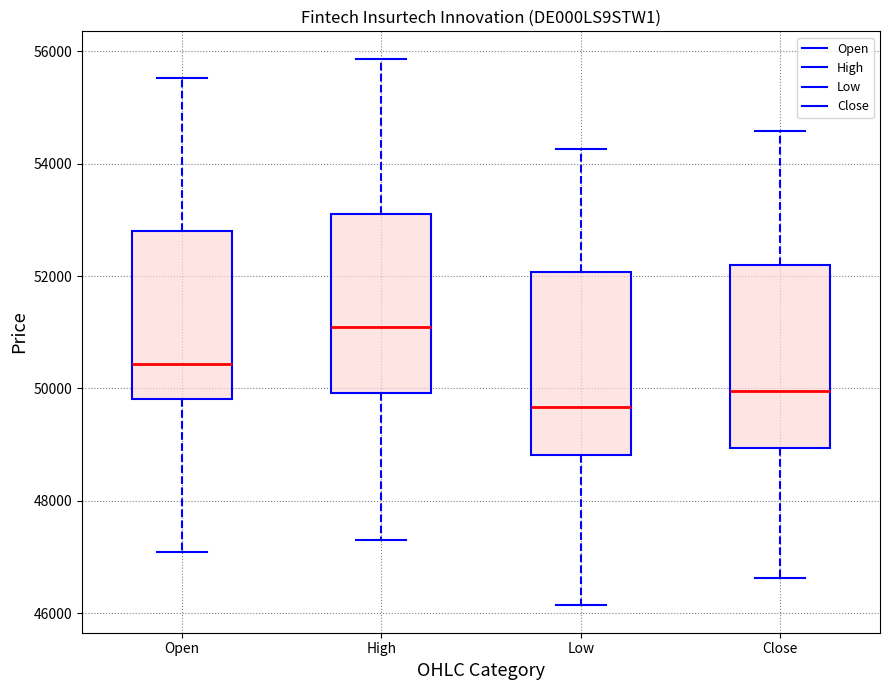

Which box's median line is the lowest?

Low